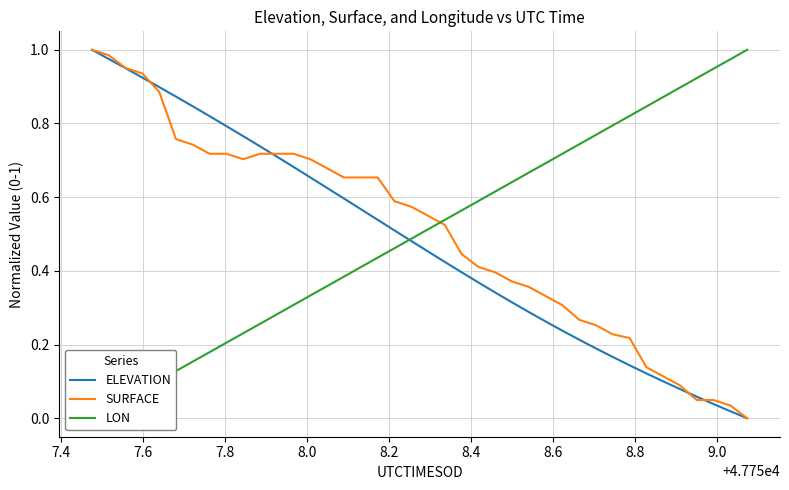

Reading left to right, transcribe all the data shown in this chart.

ELEVATION: 1.0	1.0	0.9	0.9	0.9	0.9	0.8	0.8	0.8	0.8	0.7	0.7	0.7	0.7	0.6	0.6	0.6	0.5	0.5	0.5	0.5	0.4	0.4	0.4	0.3	0.3	0.3	0.3	0.2	0.2	0.2	0.2	0.1	0.1	0.1	0.1	0.1	0.0	0.0	0.0
SURFACE: 1.0	1.0	1.0	0.9	0.9	0.8	0.7	0.7	0.7	0.7	0.7	0.7	0.7	0.7	0.7	0.7	0.7	0.7	0.6	0.6	0.5	0.5	0.4	0.4	0.4	0.4	0.4	0.3	0.3	0.3	0.3	0.2	0.2	0.1	0.1	0.1	0.0	0.0	0.0	0.0
LON: 0.0	0.0	0.1	0.1	0.1	0.1	0.2	0.2	0.2	0.2	0.3	0.3	0.3	0.3	0.4	0.4	0.4	0.4	0.5	0.5	0.5	0.5	0.6	0.6	0.6	0.6	0.7	0.7	0.7	0.7	0.8	0.8	0.8	0.8	0.9	0.9	0.9	0.9	1.0	1.0